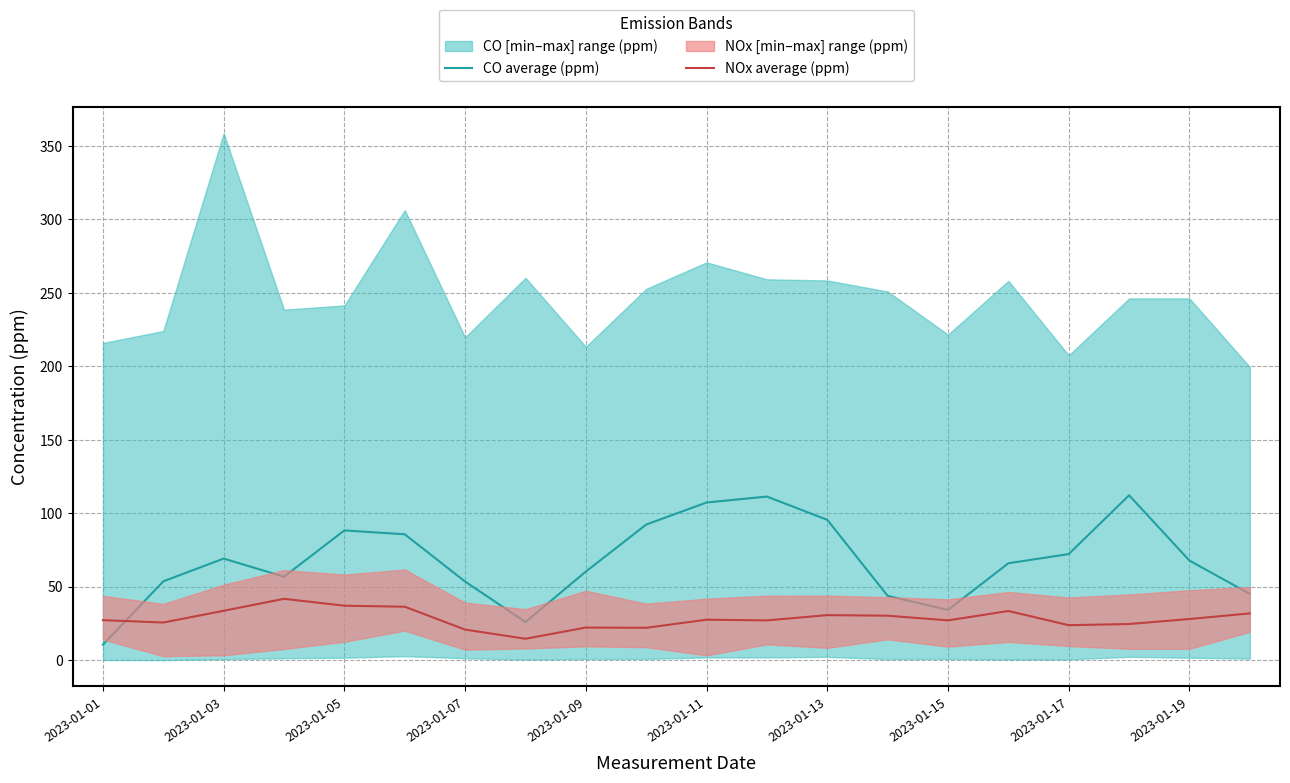

What is the average value of the CO average (ppm) series?

67.5